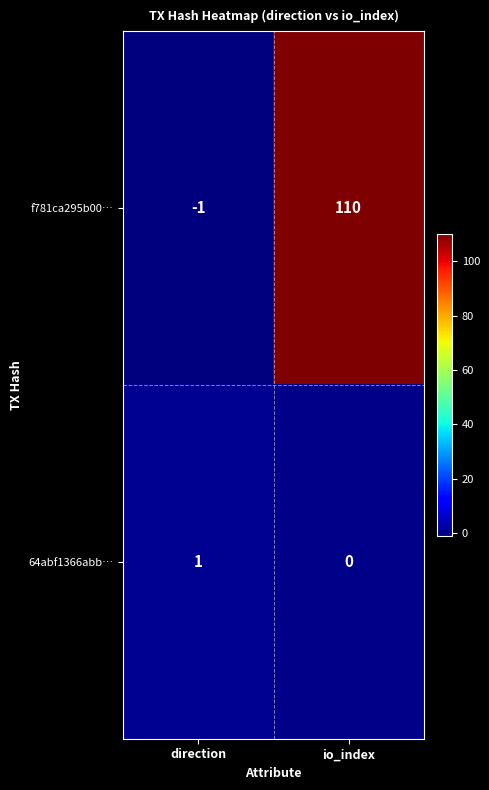

What is the difference between the highest and lowest values at io_index?

110